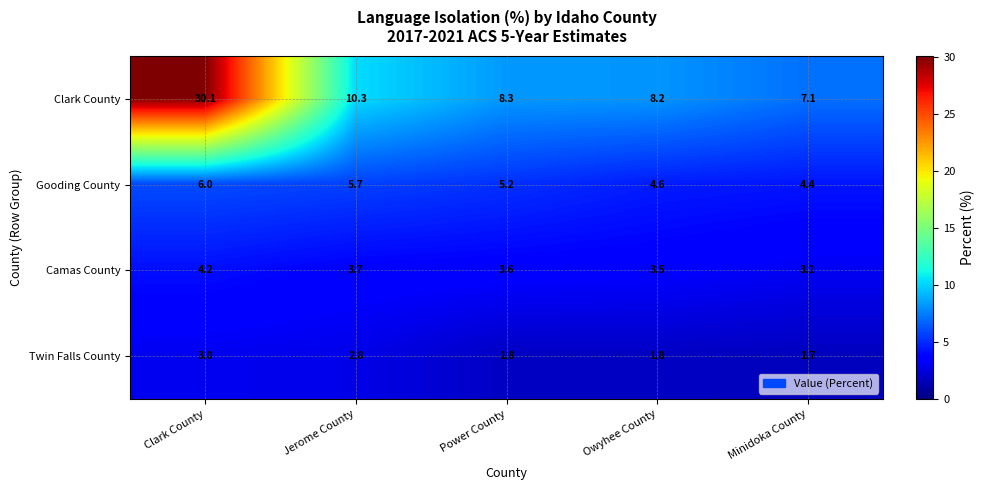

At Jerome County, list the series in order from largest to smallest.

Clark County, Gooding County, Camas County, Twin Falls County